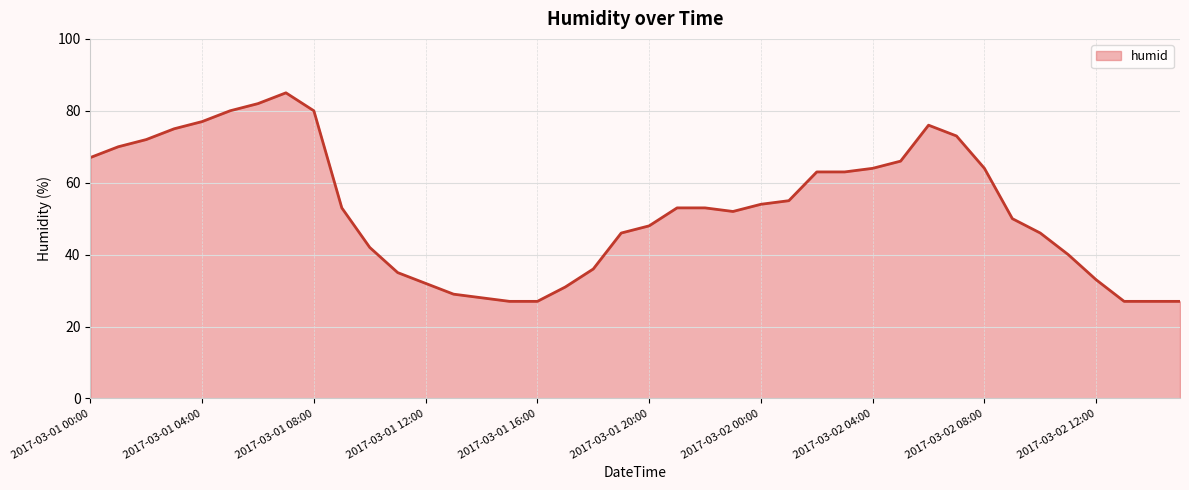

What is the minimum value shown in the chart?

27